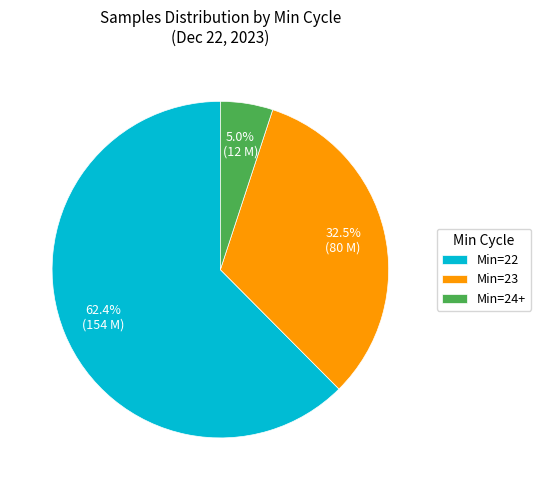

Which category has the smallest portion of the pie?

Min=24+